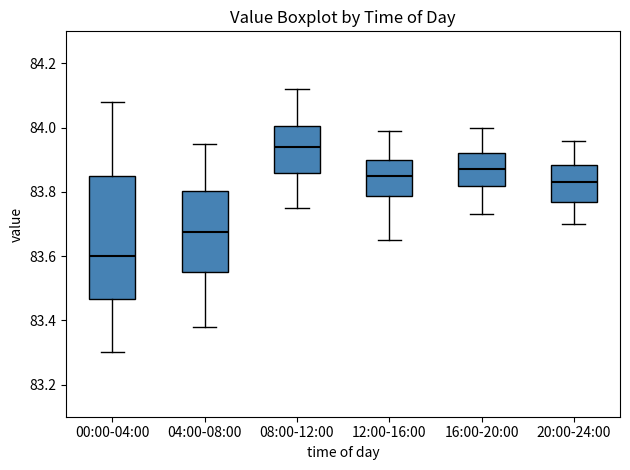

Comparing the boxes themselves (not the whiskers), which one is the tallest?

00:00-04:00